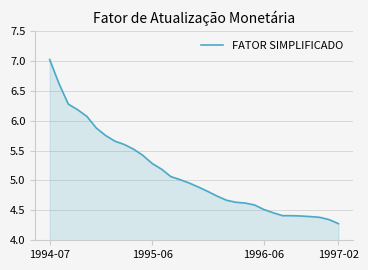

What is the greatest value displayed?

7.0